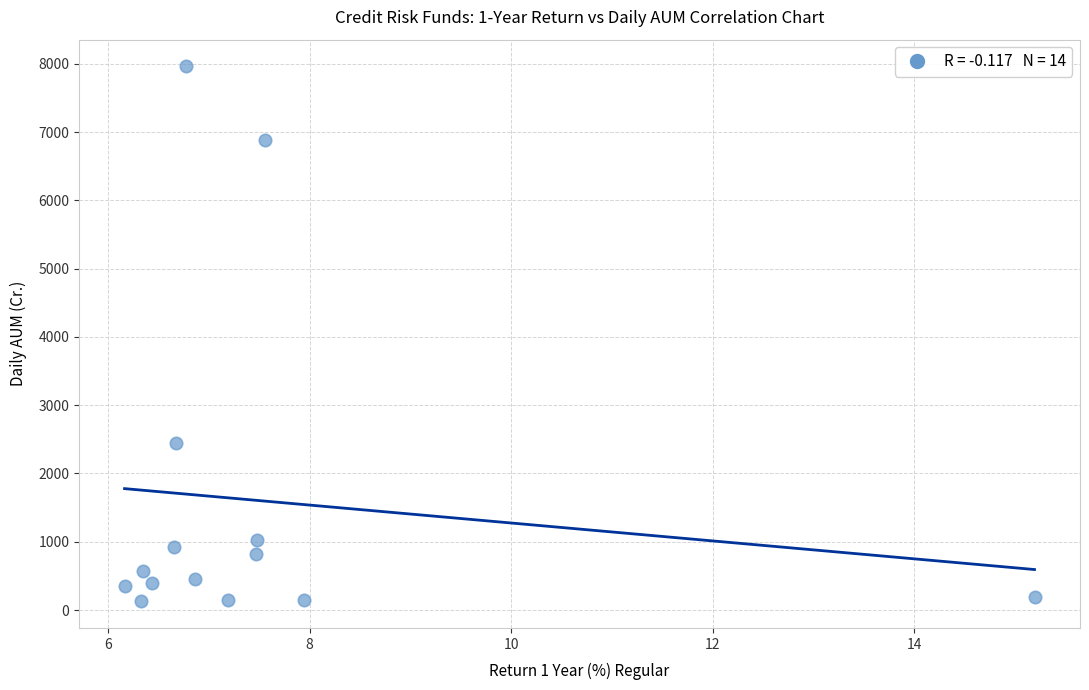

What Y value in the scatter plot is closest to 4044?

2444.4